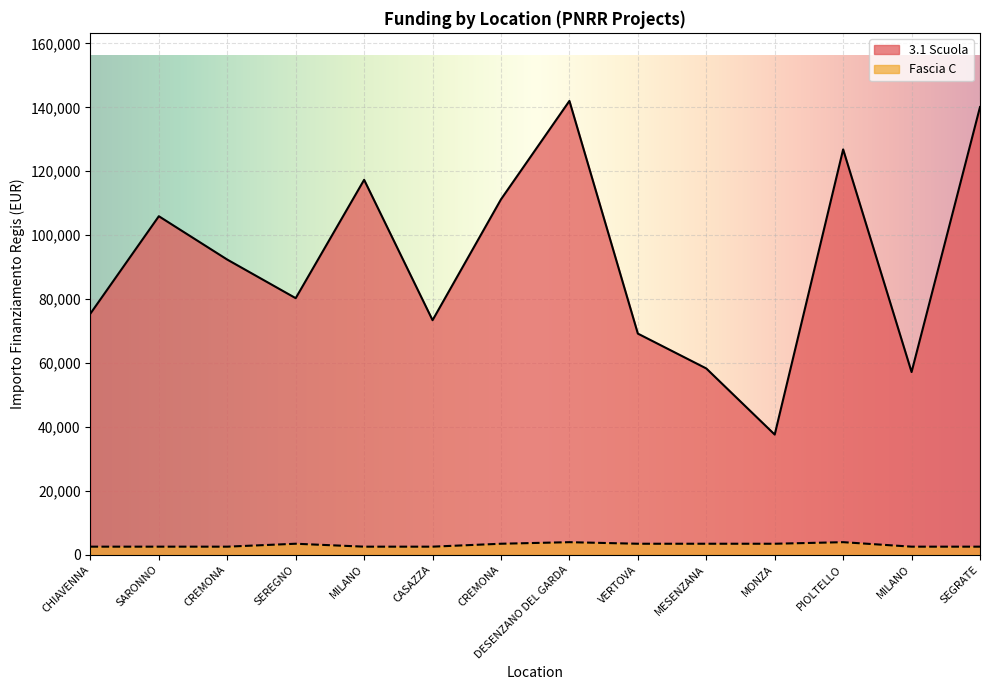

What is the average value of the Fascia C series?

3025.5